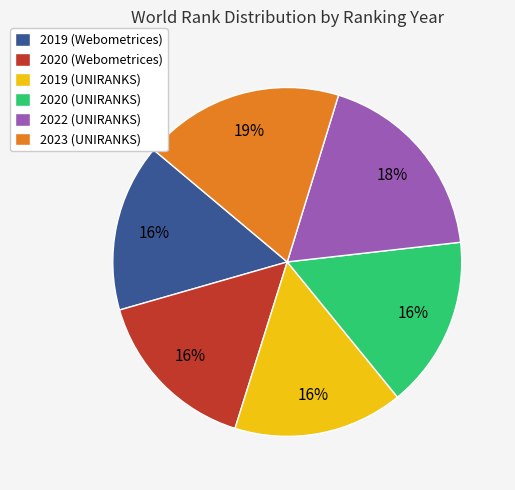

Do 2020 (Webometrices) and 2022 (UNIRANKS) together represent more than half of the pie?

No